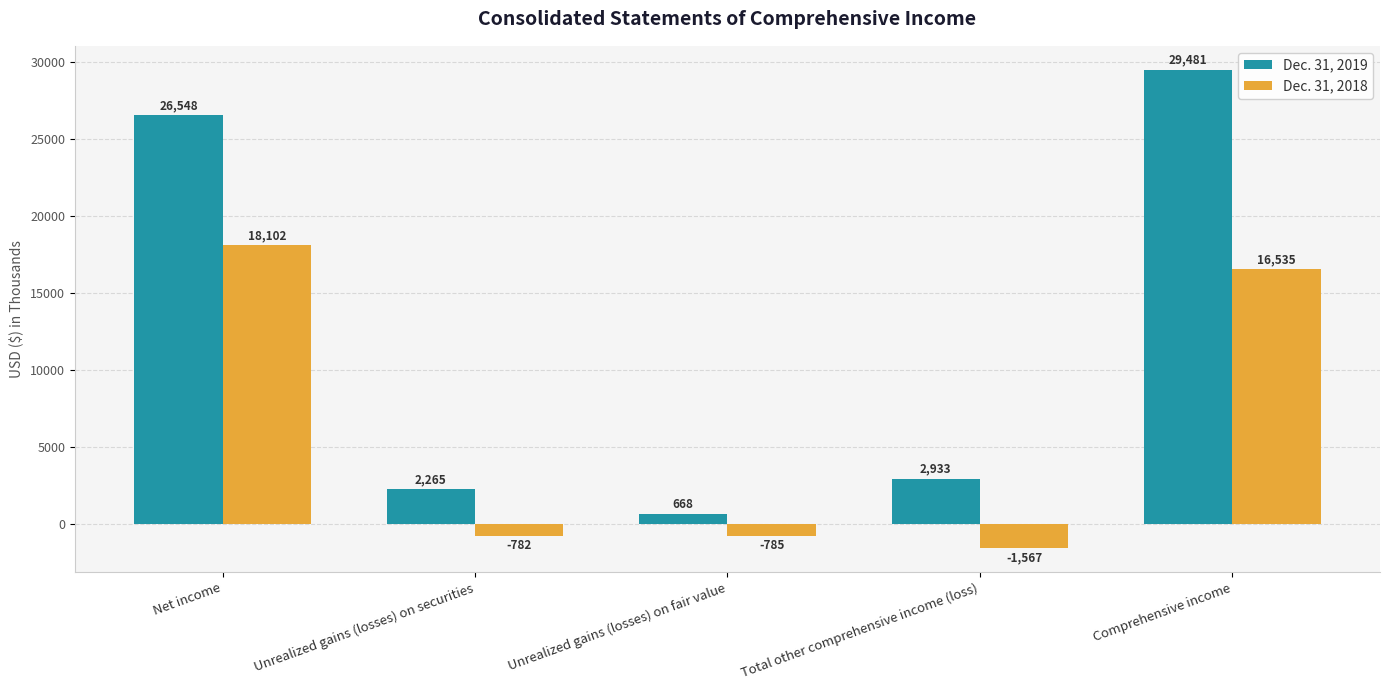

Where does the Dec. 31, 2019 series first go above 2933?

Net income